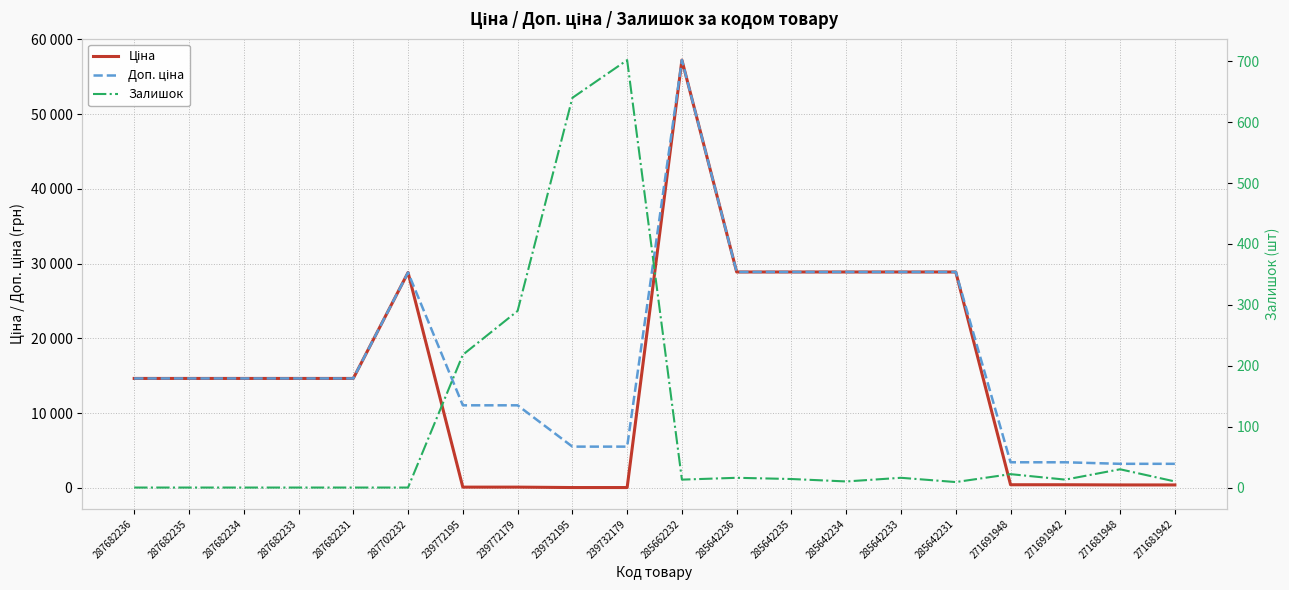

What is the greatest value displayed?

57235.5